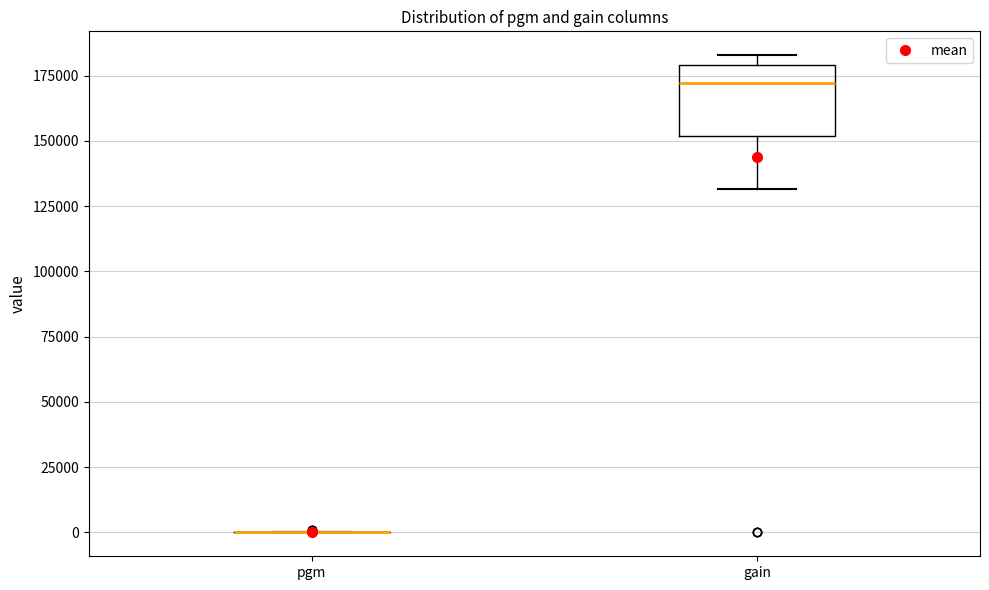

Reading left to right, transcribe this box plot: for each box, give where its median line is, the range the box spans, and where its two whiskers end, as read against the y-axis. The values are not printed on the chart, so give them approximately, as read against the axis.

pgm: box collapsed to a line at 0, whiskers 0 to 0
gain: median 170000, box 150000 to 180000, whiskers 130000 to 185000